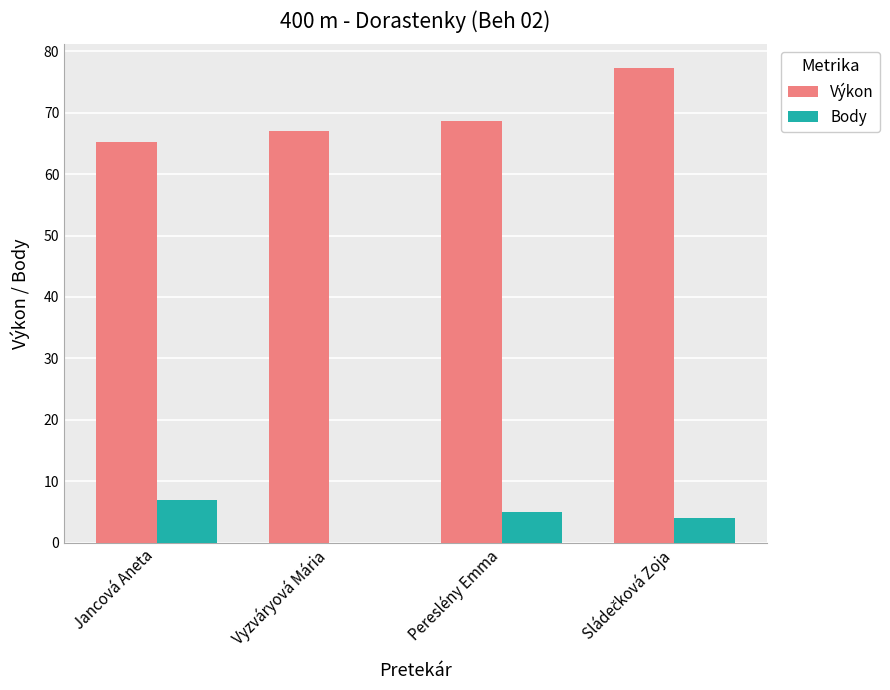

Is the value of Body at Jancová Aneta greater than the value of Výkon at Vyzváryová Mária?

No